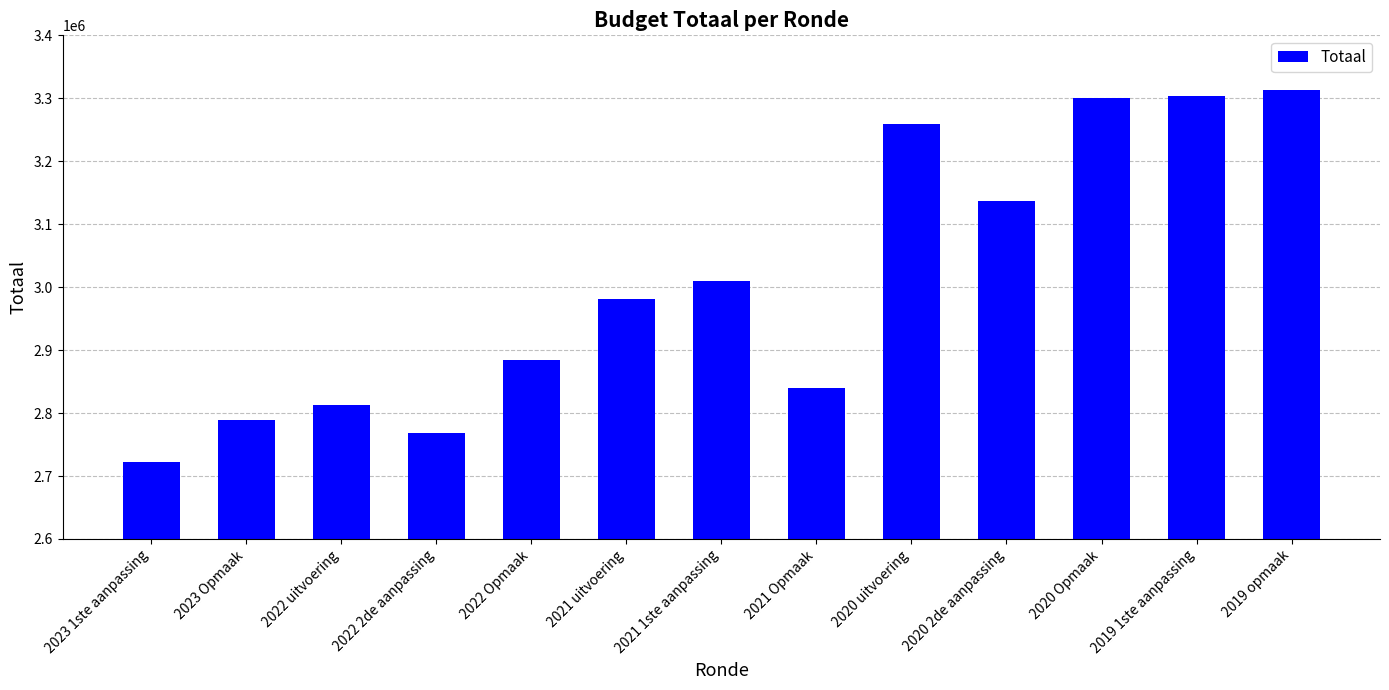

What is the approximate value at 2020 2de aanpassing?

3137470